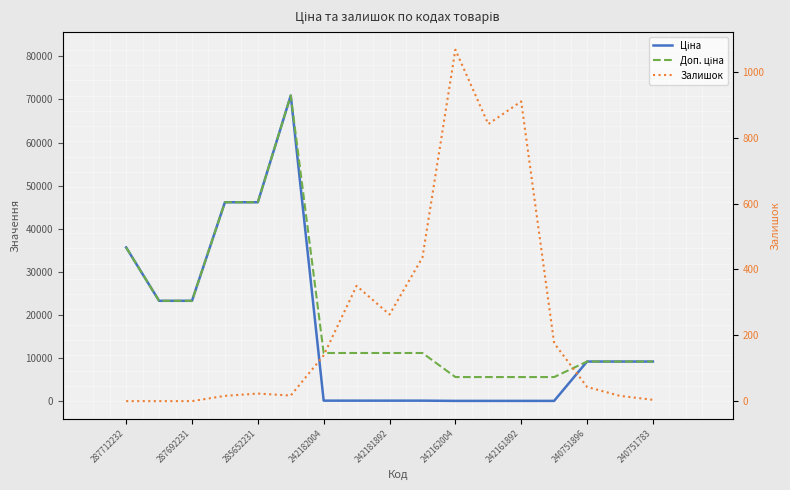

How many data points in Доп. ціна are less than 11169?

7